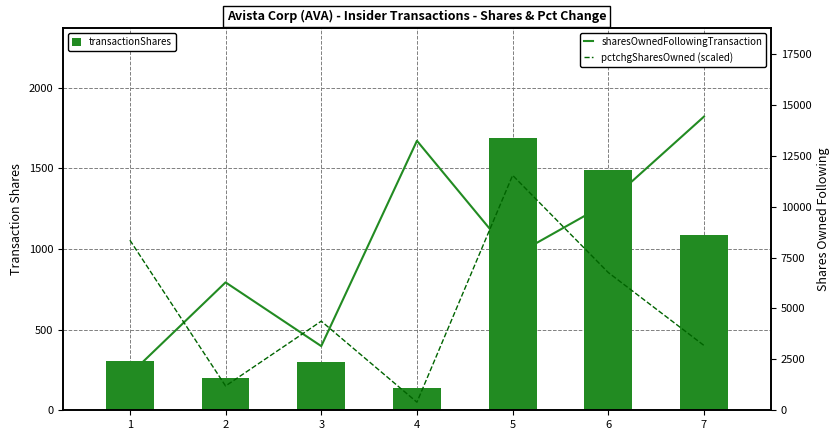

Which series has the widest spread of values?

sharesOwnedFollowingTransaction